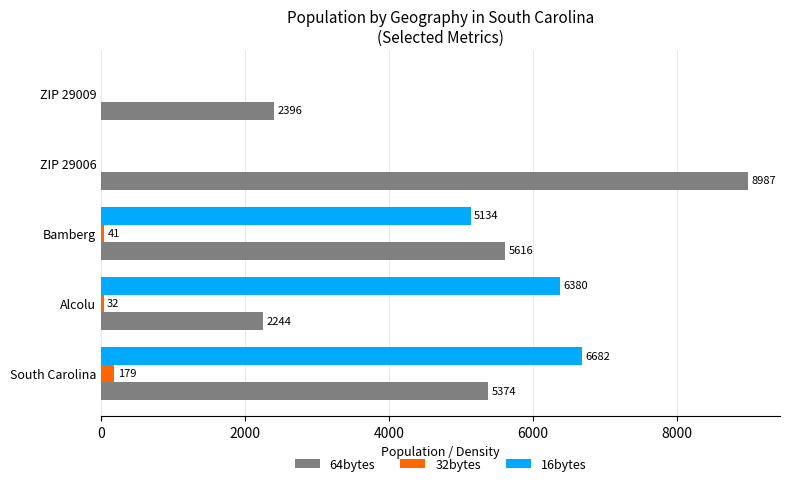

What is the sum of all 16bytes values?

18196